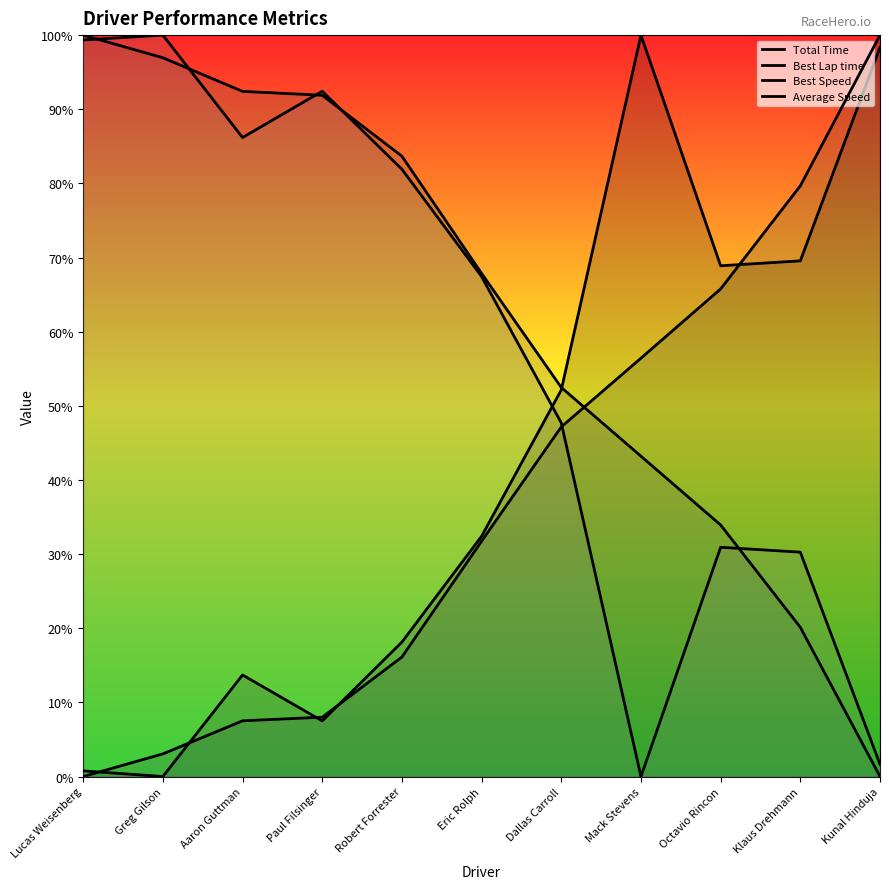

What are all the series names shown in the legend?

Total Time, Best Lap time, Best Speed, Average Speed